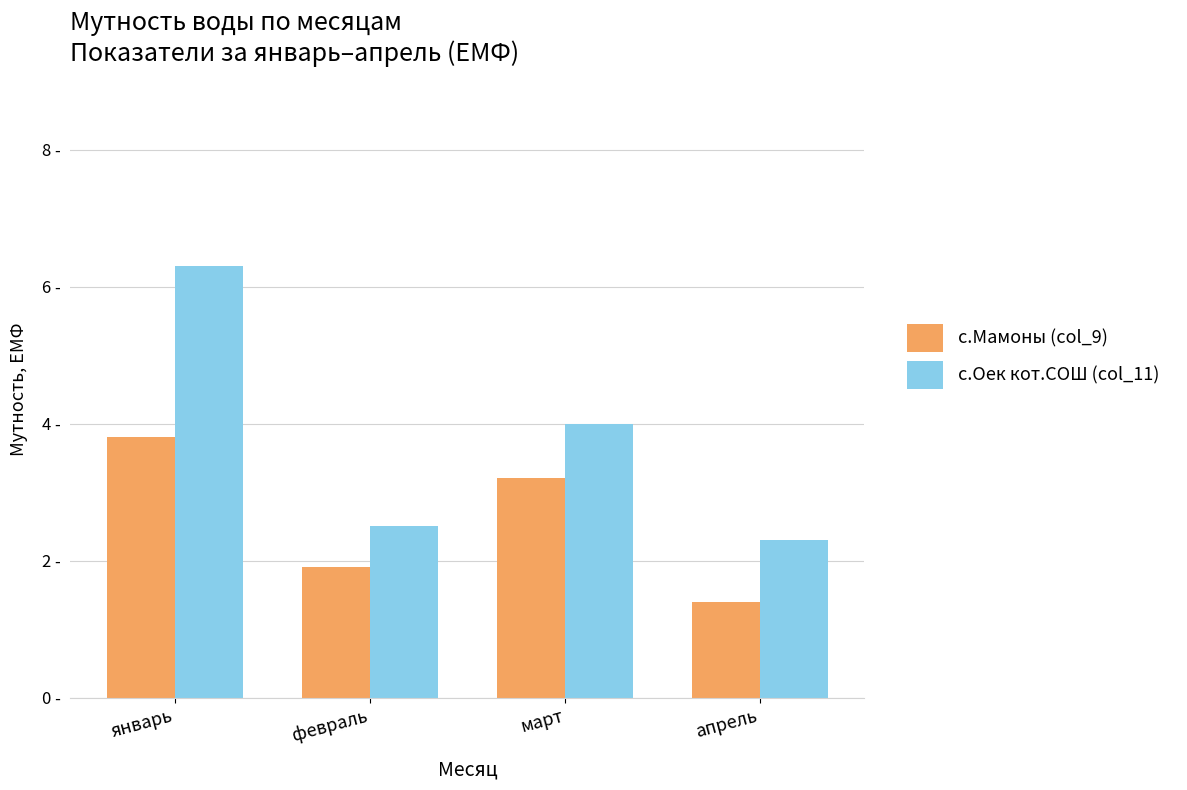

Does the chart contain stacked bars?

No